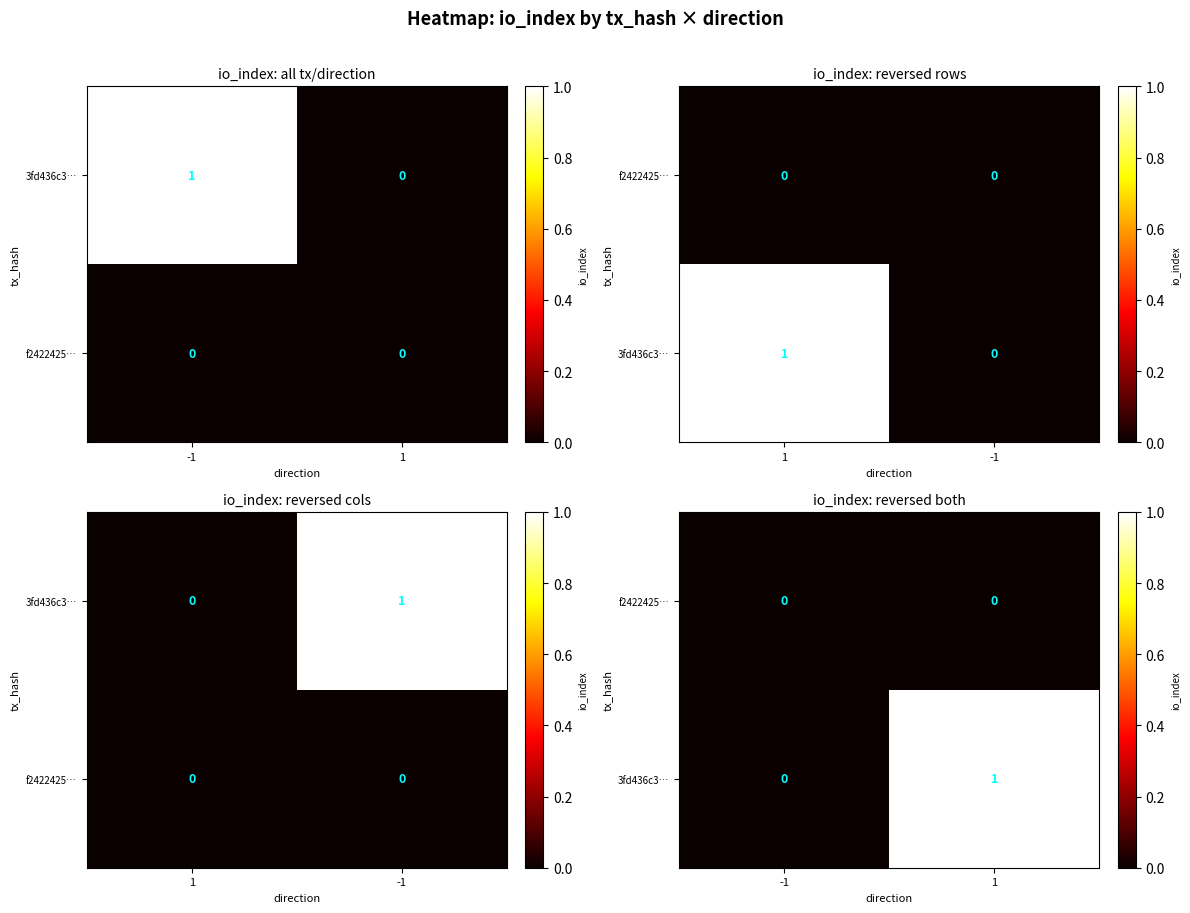

How many data points does each series have?

2